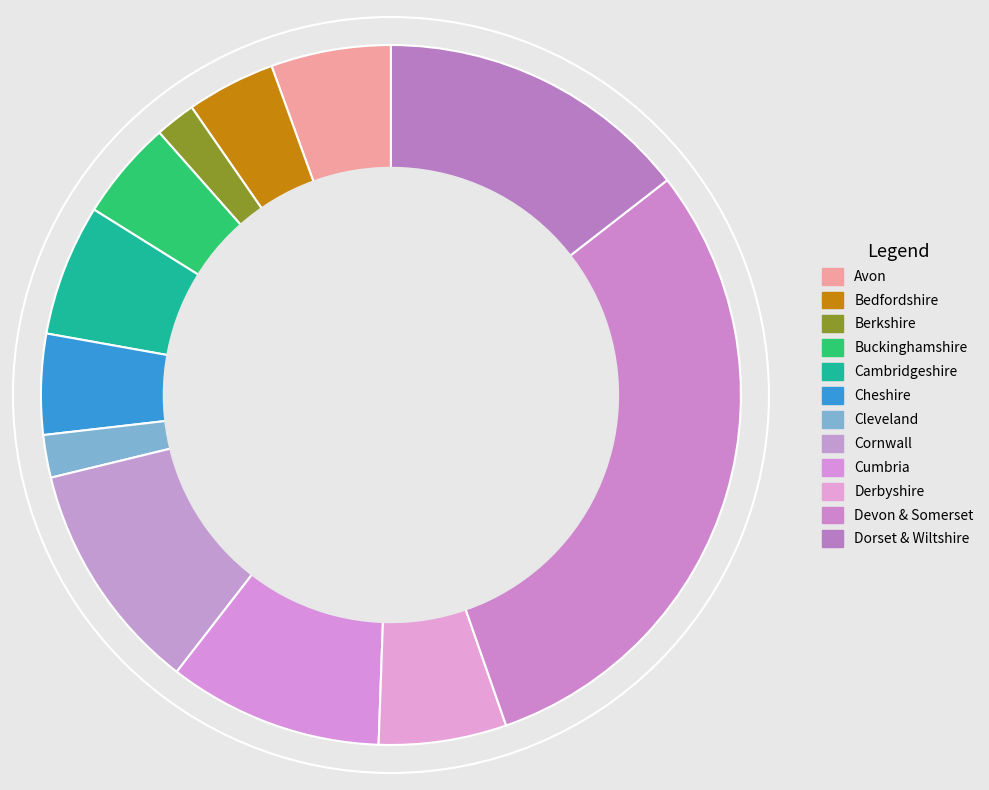

How much of the chart is everything except Buckinghamshire?

95.4%